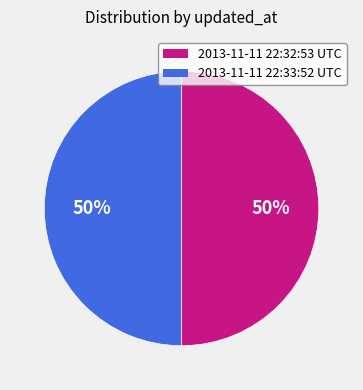

To the nearest percent, what is the combined percentage of 2013-11-11 22:33:52 UTC and 2013-11-11 22:32:53 UTC?

100%